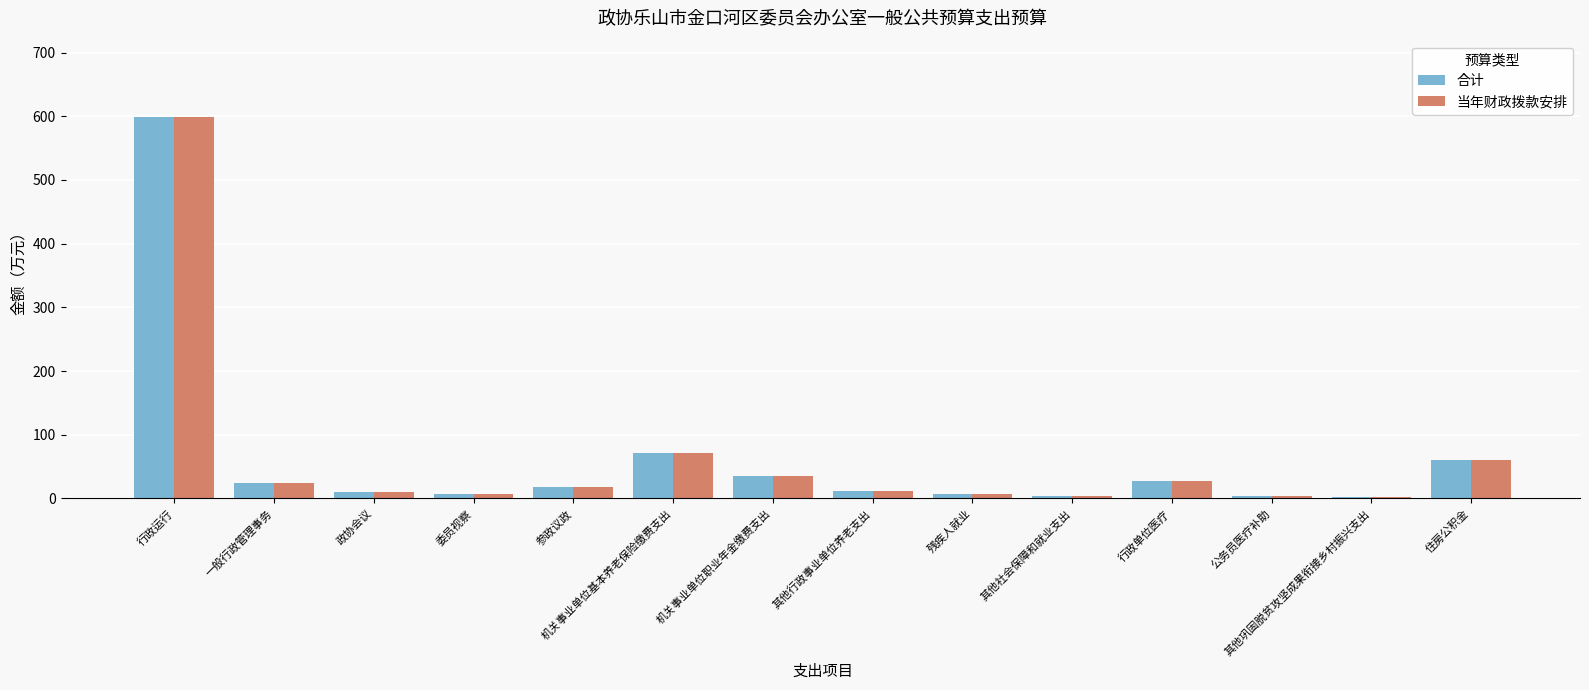

At which category does the chart reach its peak across all series?

行政运行